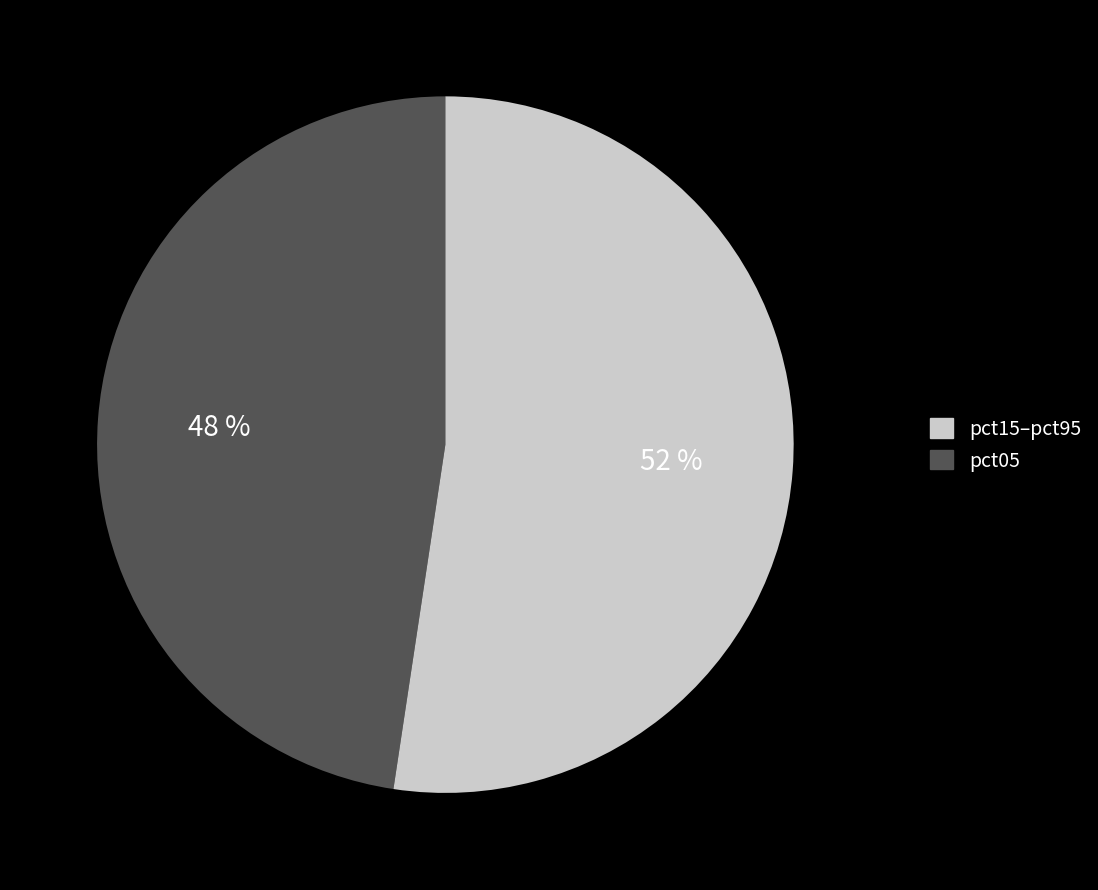

To the nearest percent, what is the average slice percentage?

50%